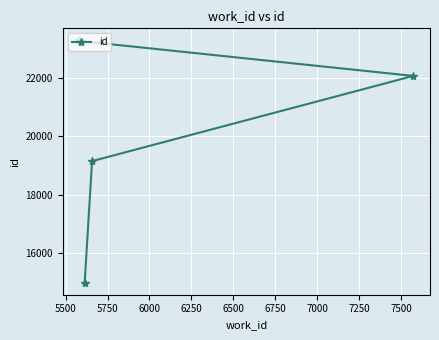

The chart shows a value of 30041 at 5500. True or false?

False